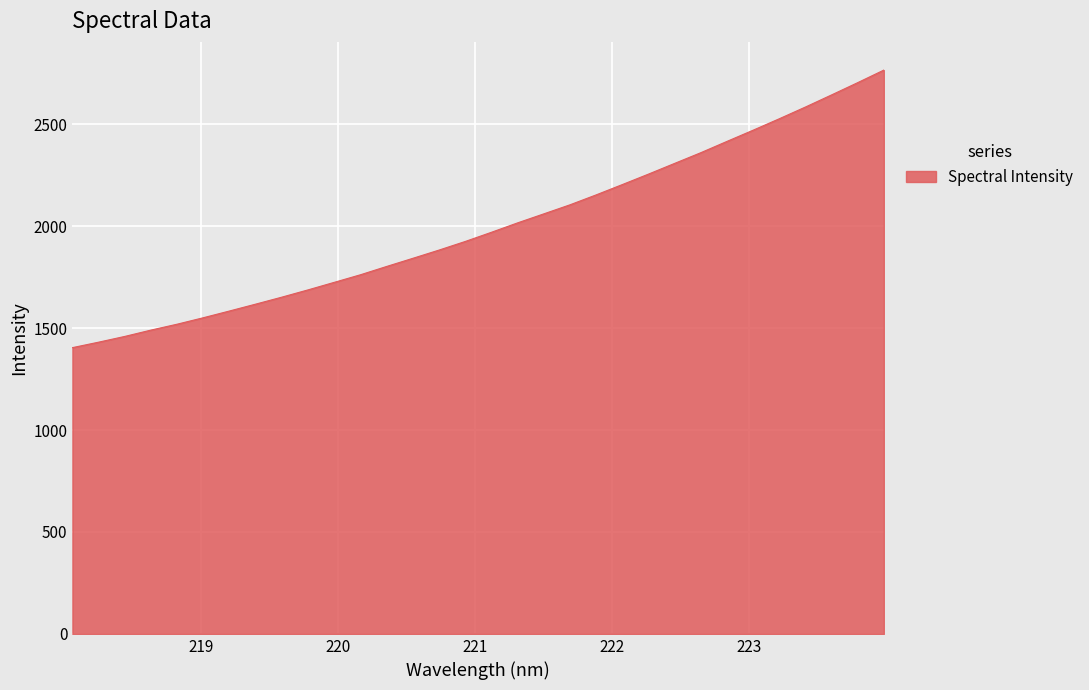

What is the maximum value shown in the chart?

2765.6